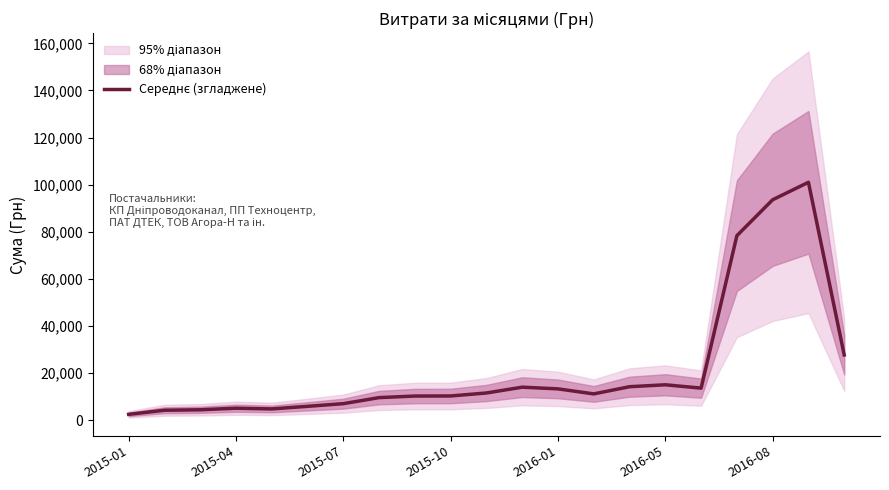

How many points are higher than both their immediate neighbors (excluding endpoints)?

4